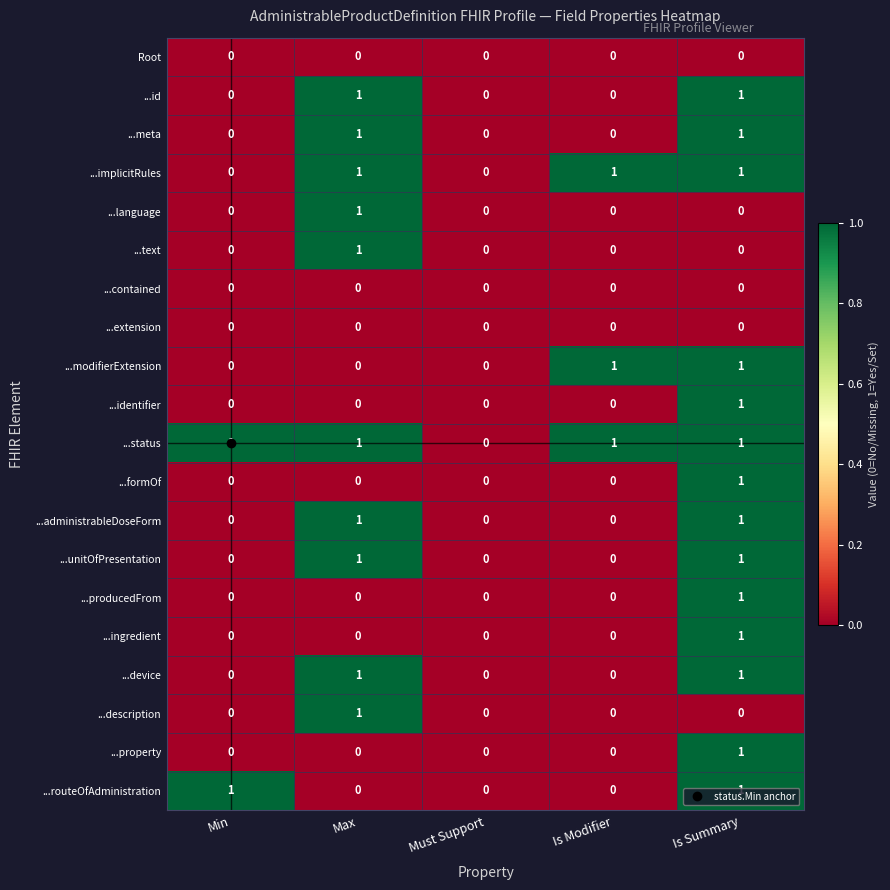

Which series has the largest total across all categories?

...status